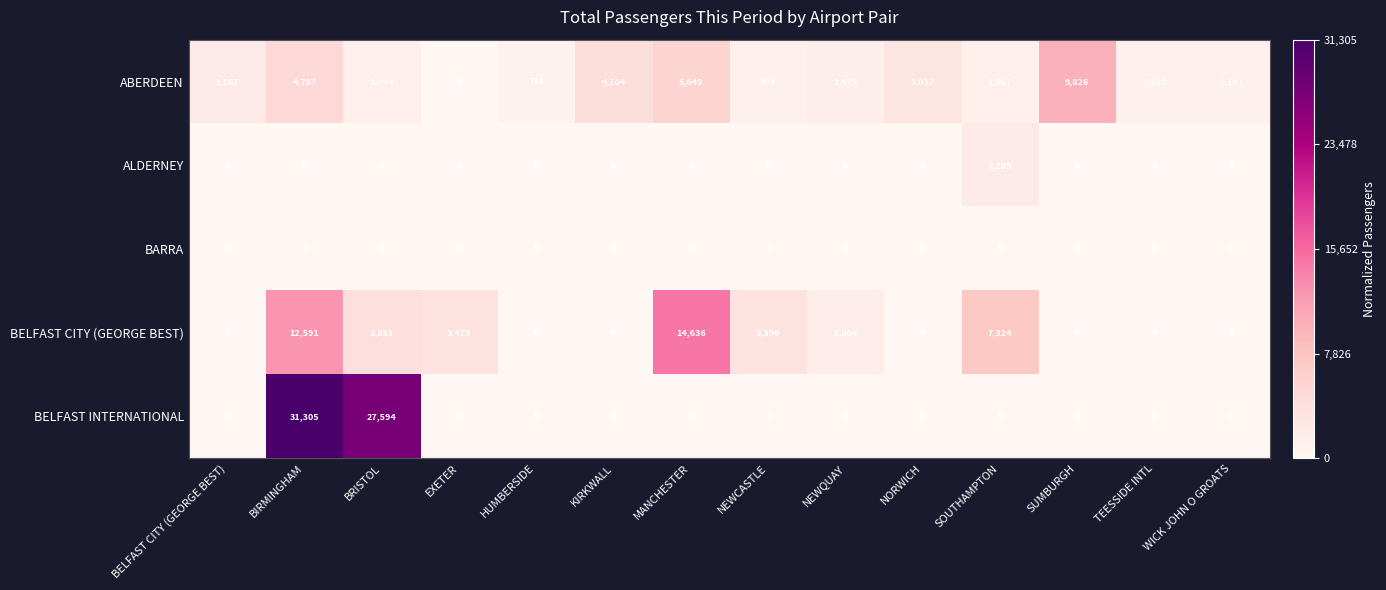

List the series in order of their peak value, highest first.

BELFAST INTERNATIONAL, BELFAST CITY (GEORGE BEST), ABERDEEN, ALDERNEY, BARRA